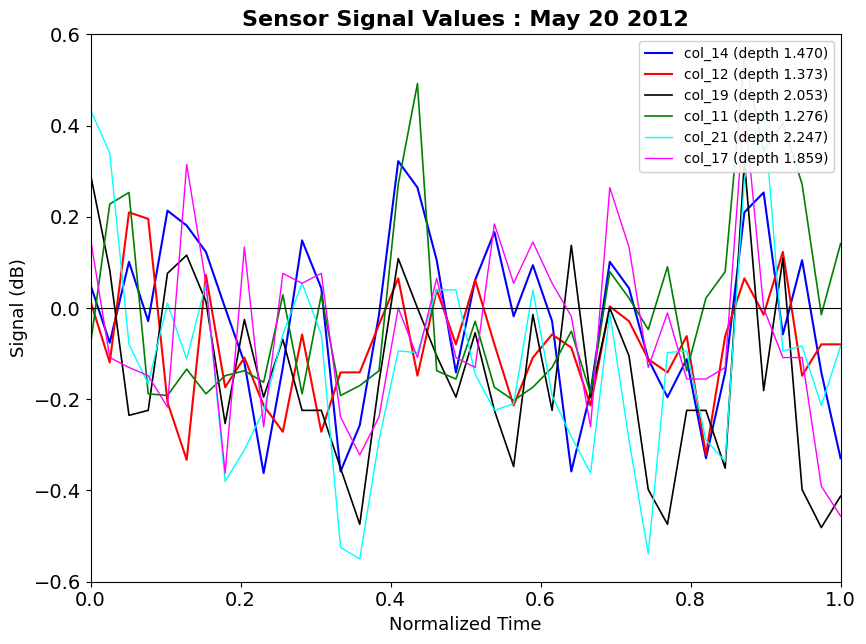

True or false: col_21 (depth 2.247) has more than 1 points higher than both neighbors.

True